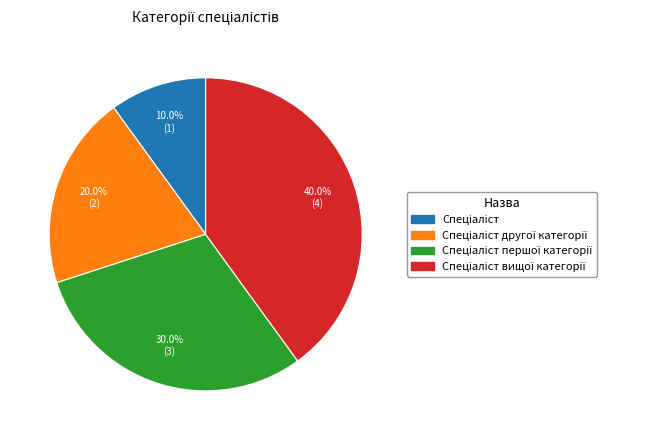

Does any single category account for the majority?

No